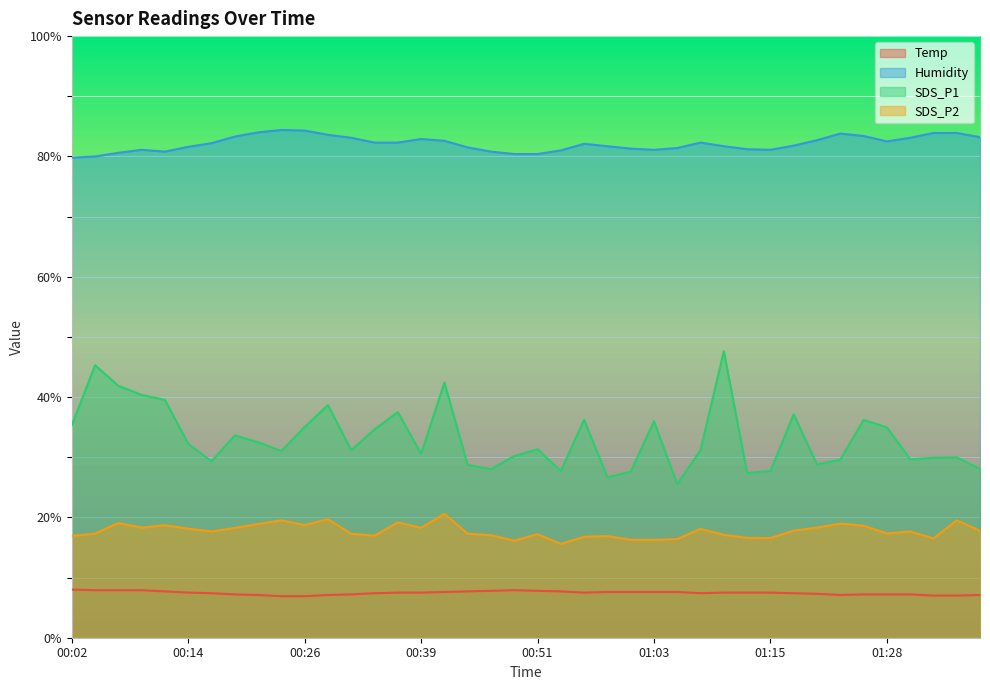

What position from the right is 00:19?

33